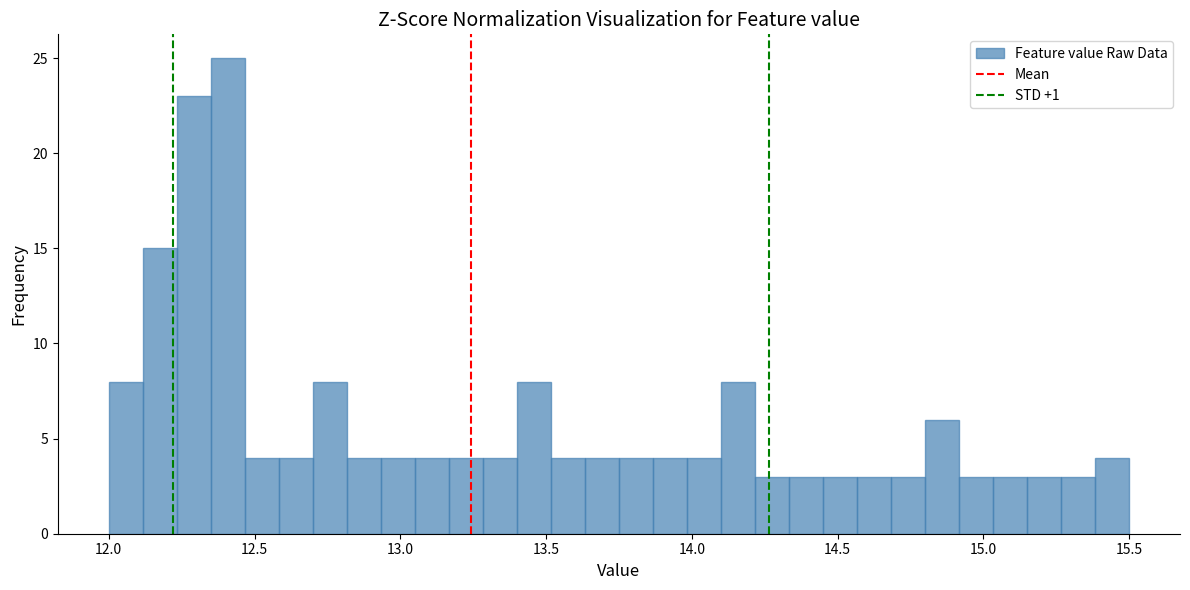

Read against the x-axis, roughly where is the centre of the tallest bar?

12.40